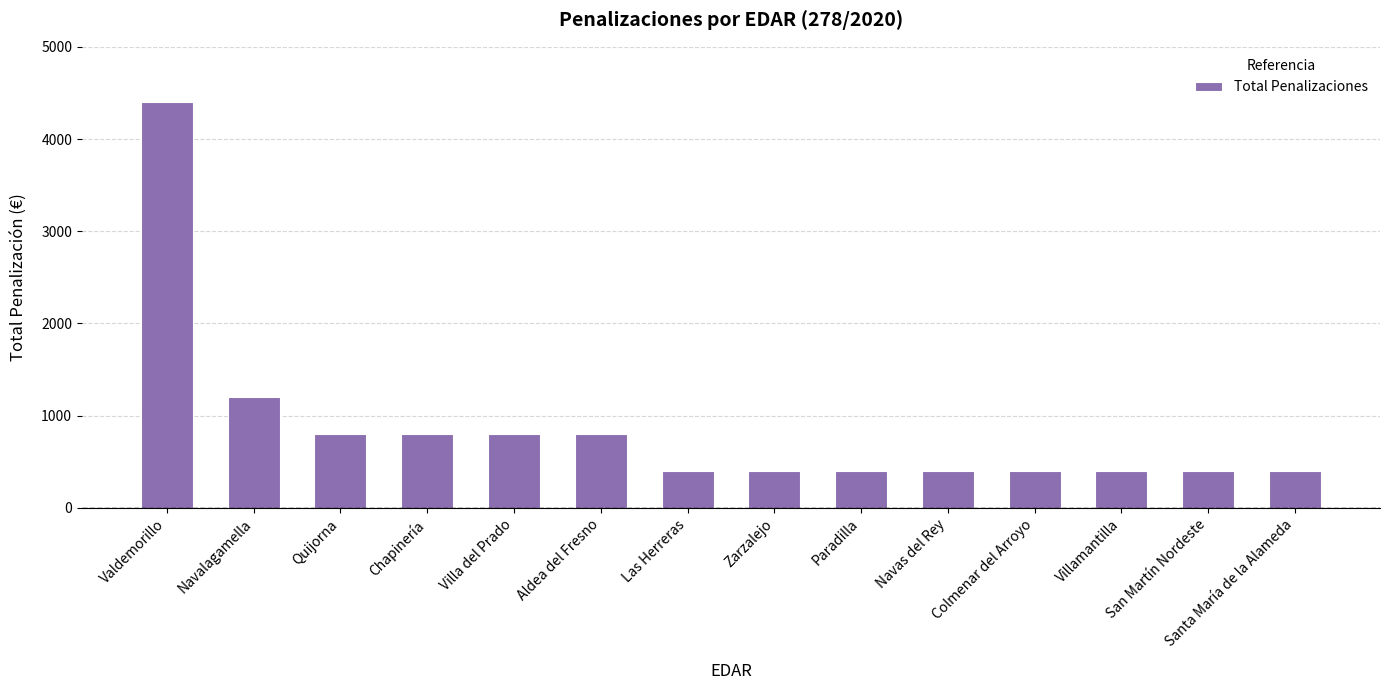

At which label is the value closest to 2400?

Navalagamella